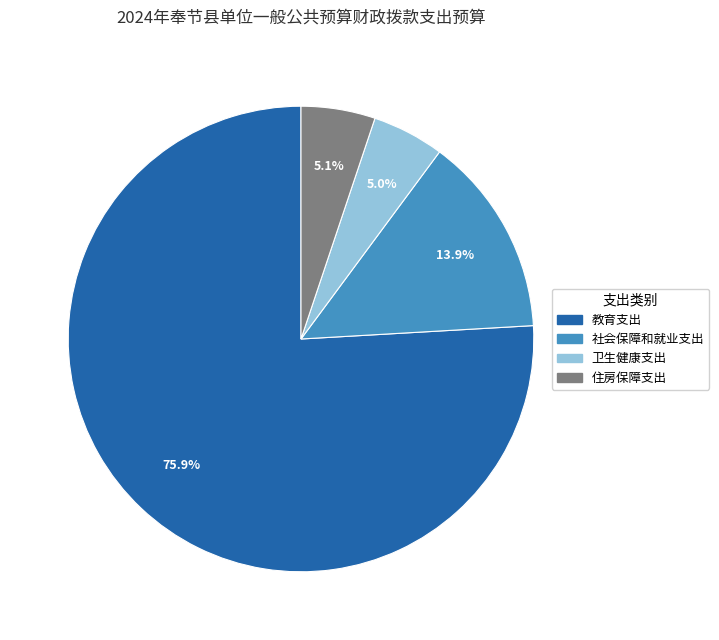

Is there a majority slice in this chart?

Yes